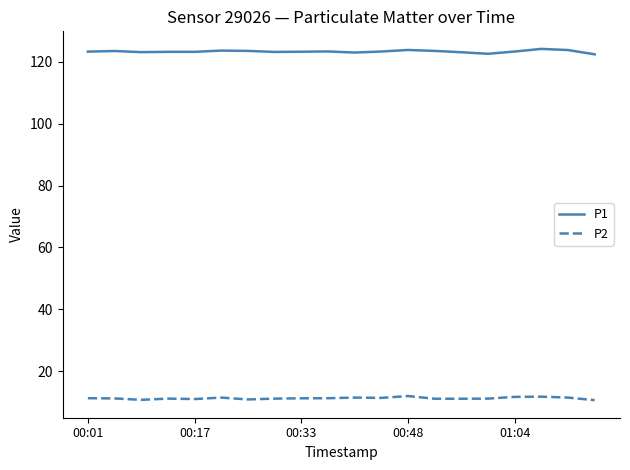

List the series in order of their overall mean, highest first.

P1, P2